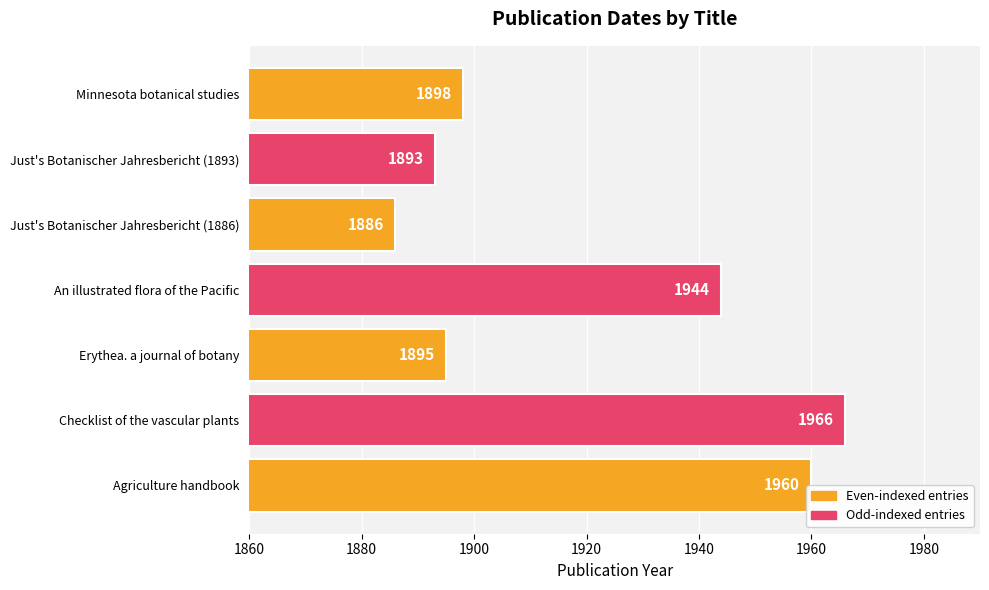

Rank the categories by value from highest to lowest.

Checklist of the vascular plants, Agriculture handbook, An illustrated flora of the Pacific, Minnesota botanical studies, Erythea. a journal of botany, Just's Botanischer Jahresbericht (1893), Just's Botanischer Jahresbericht (1886)